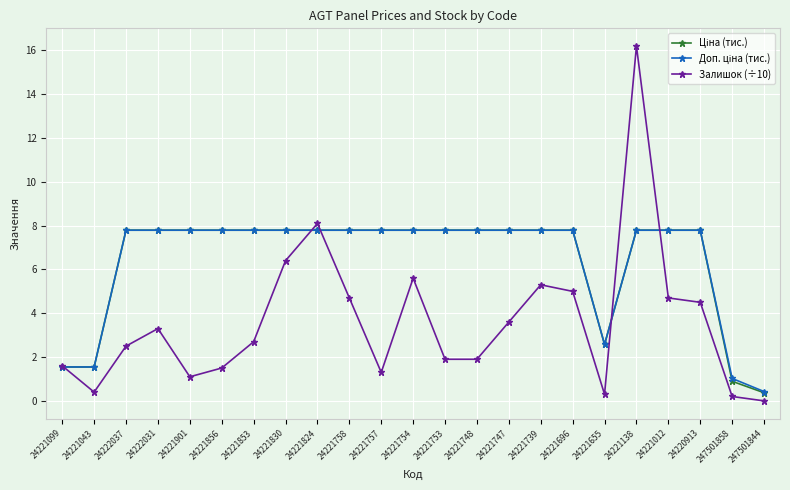

Which series has the widest spread of values?

Залишок (÷10)